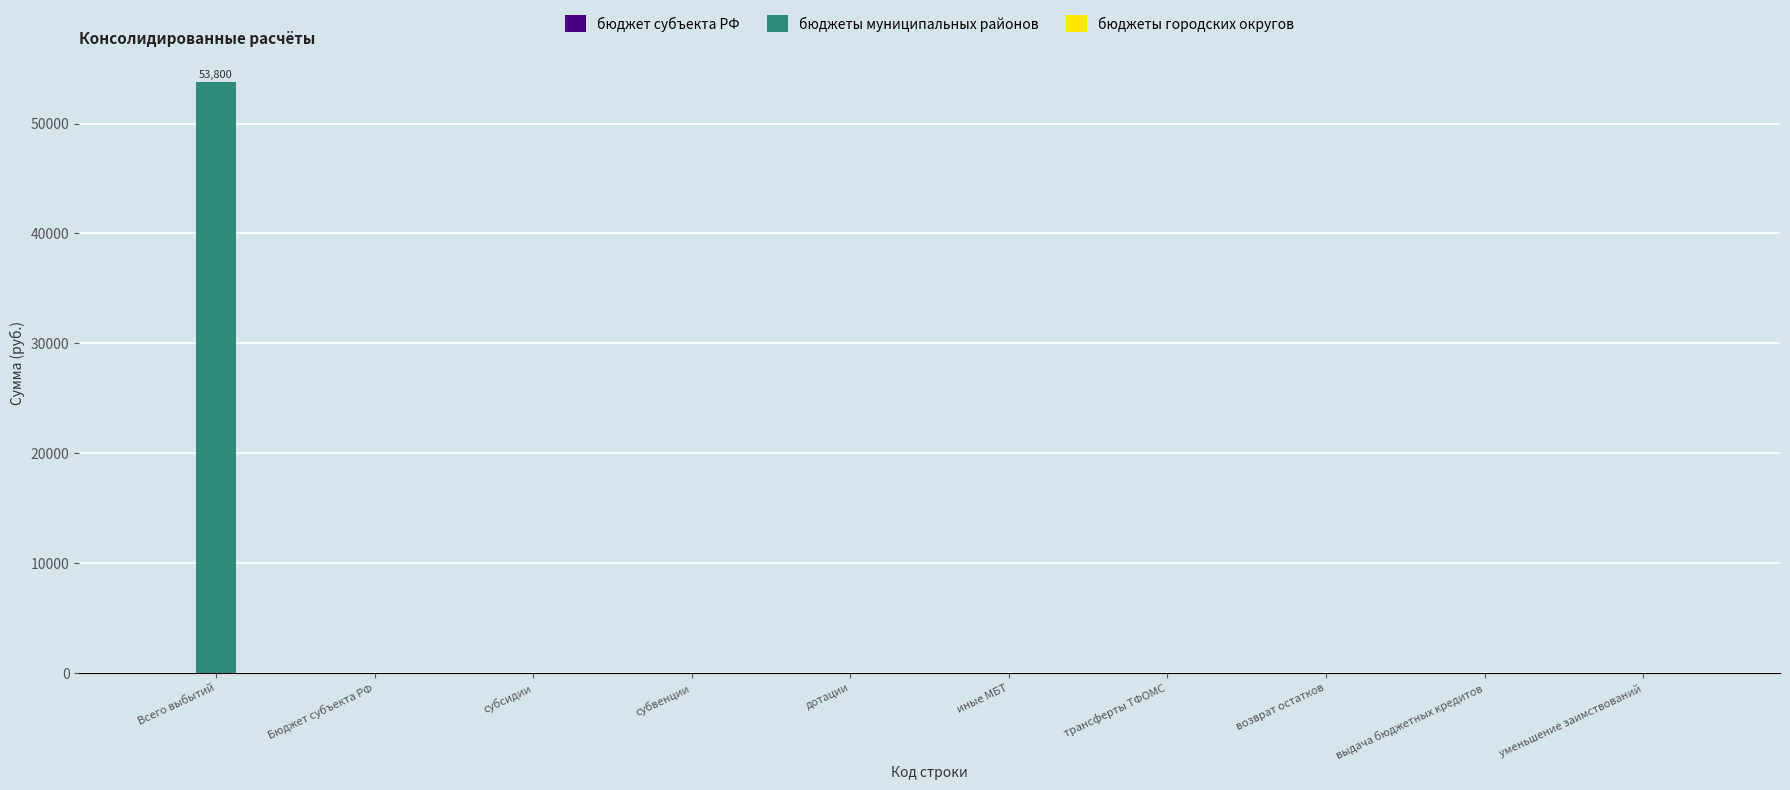

What value does the data have at Всего выбытий?

53800